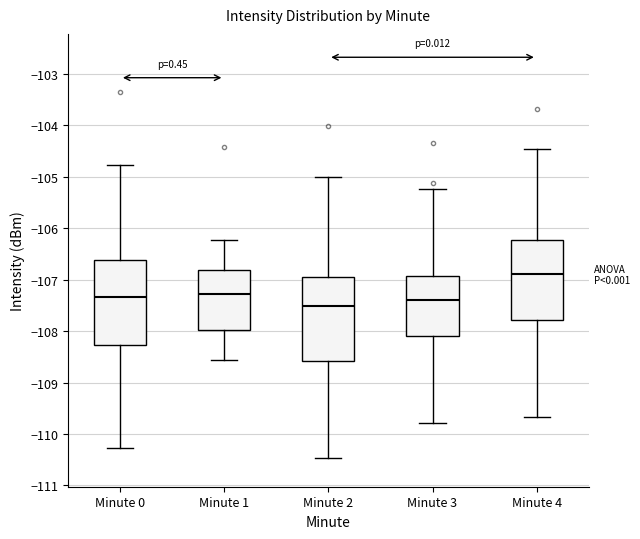

Reading left to right, transcribe this box plot: for each box, give where its median line is, the range the box spans, and where its two whiskers end, as read against the y-axis. The values are not printed on the chart, so give them approximately, as read against the axis.

Minute 0: median -107.3, box -108.3 to -106.6, whiskers -110.3 to -104.8
Minute 1: median -107.3, box -108.0 to -106.8, whiskers -108.6 to -106.2
Minute 2: median -107.5, box -108.6 to -107.0, whiskers -110.5 to -105.0
Minute 3: median -107.4, box -108.1 to -106.9, whiskers -109.8 to -105.2
Minute 4: median -106.9, box -107.8 to -106.2, whiskers -109.7 to -104.5